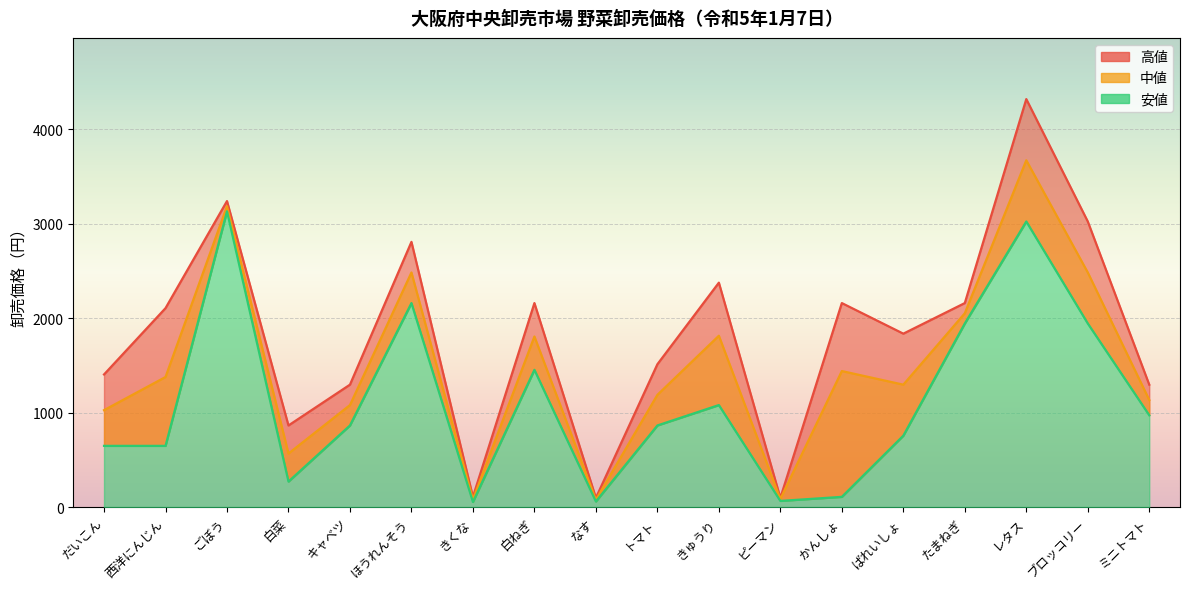

How many data points in 中値 are less than 1377?

9